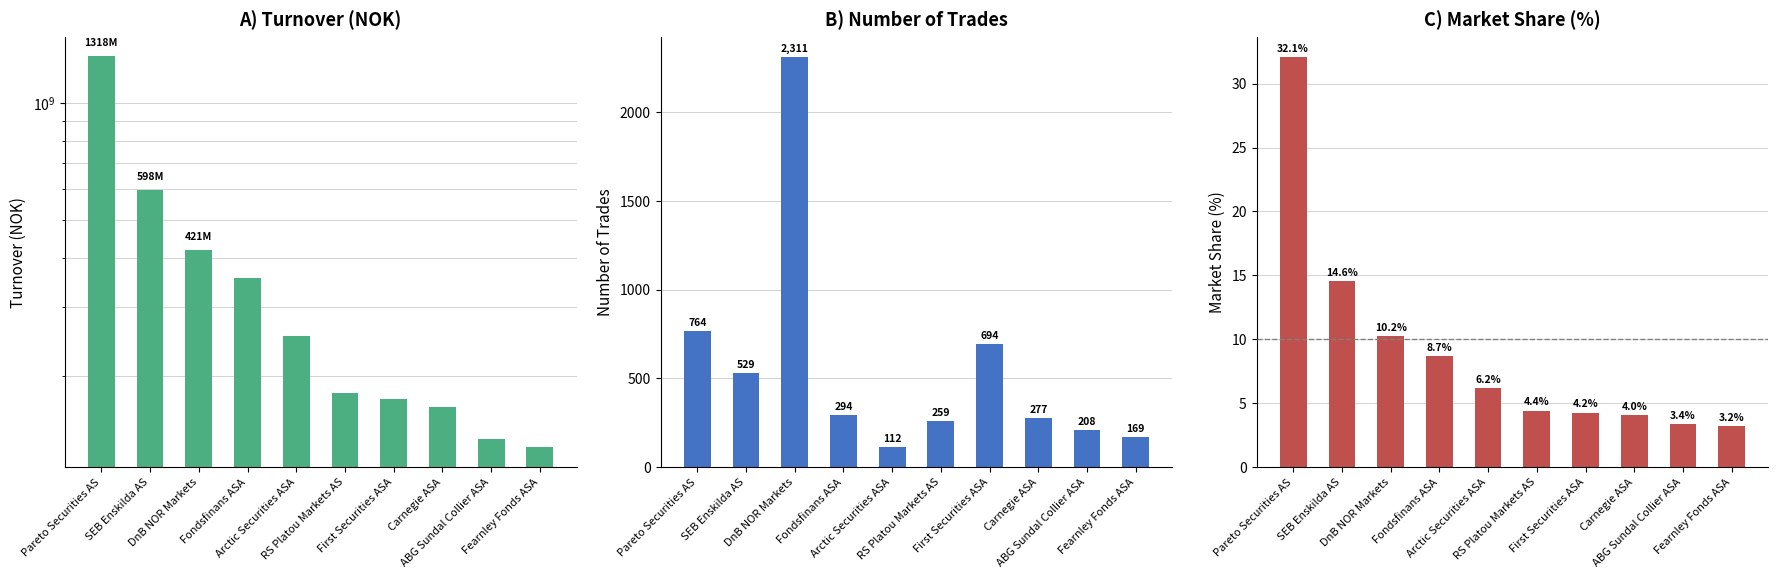

How many series are shown in this chart?

3